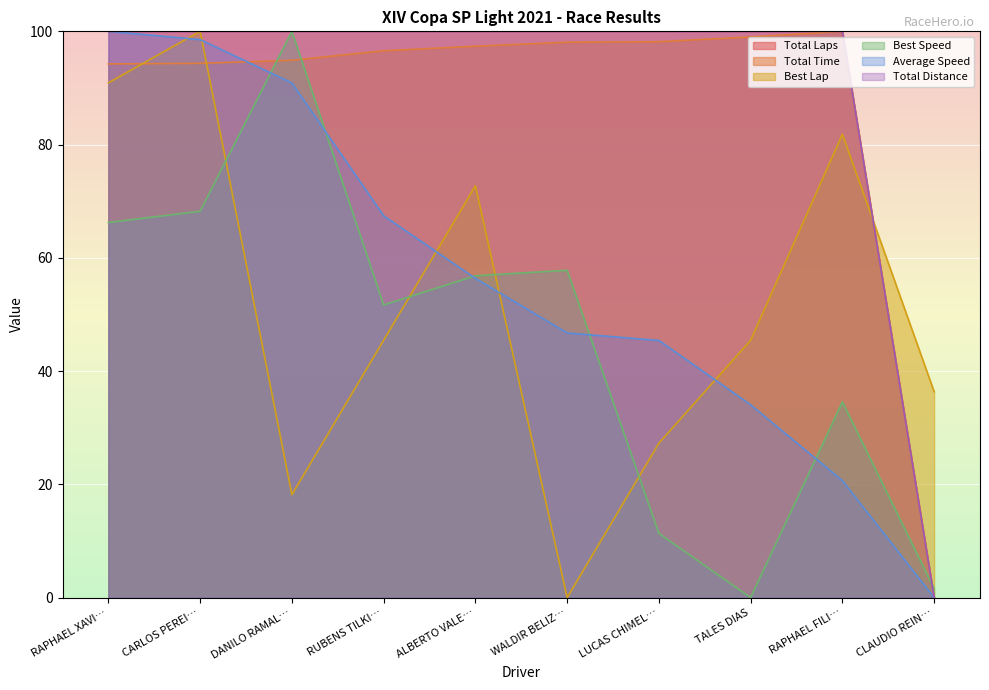

Rank the categories by Best Speed value from highest to lowest.

DANILO RAMAL…, CARLOS PEREI…, RAPHAEL XAVI…, WALDIR BELIZ…, ALBERTO VALE…, RUBENS TILKI…, RAPHAEL FILI…, LUCAS CHIMEL…, CLAUDIO REIN…, TALES DIAS